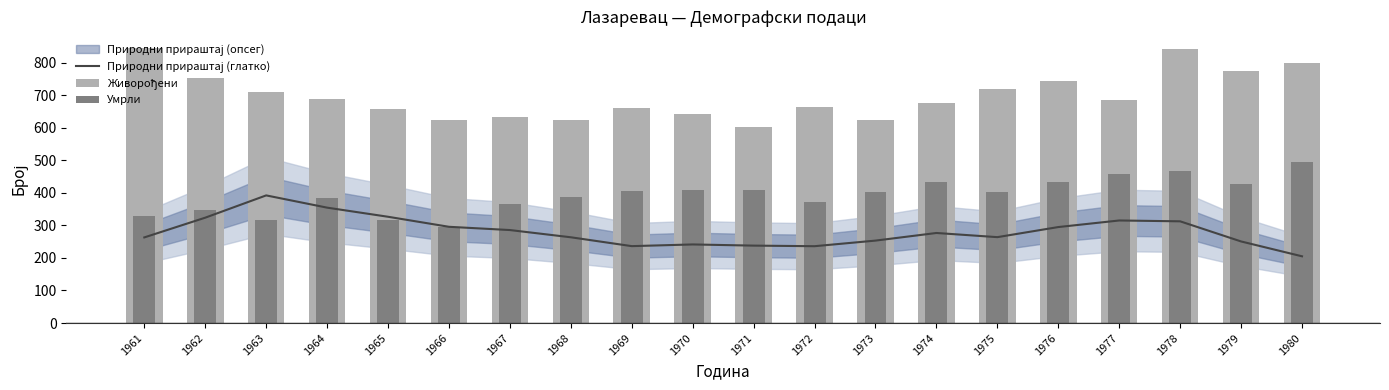

Which series changed the most between 1973 and 1980?

Живорођени